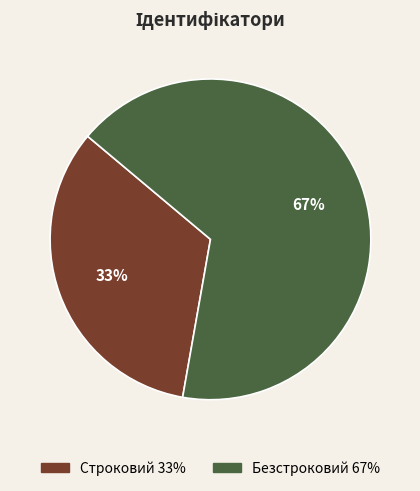

What is the smallest slice in the pie chart?

Строковий